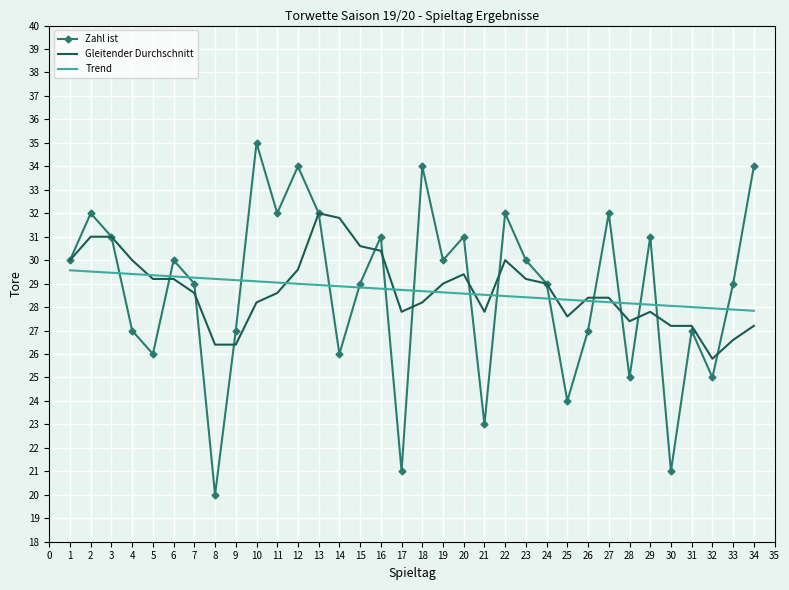

What is the difference between the Zahl ist values at 14 and 26?

1.0